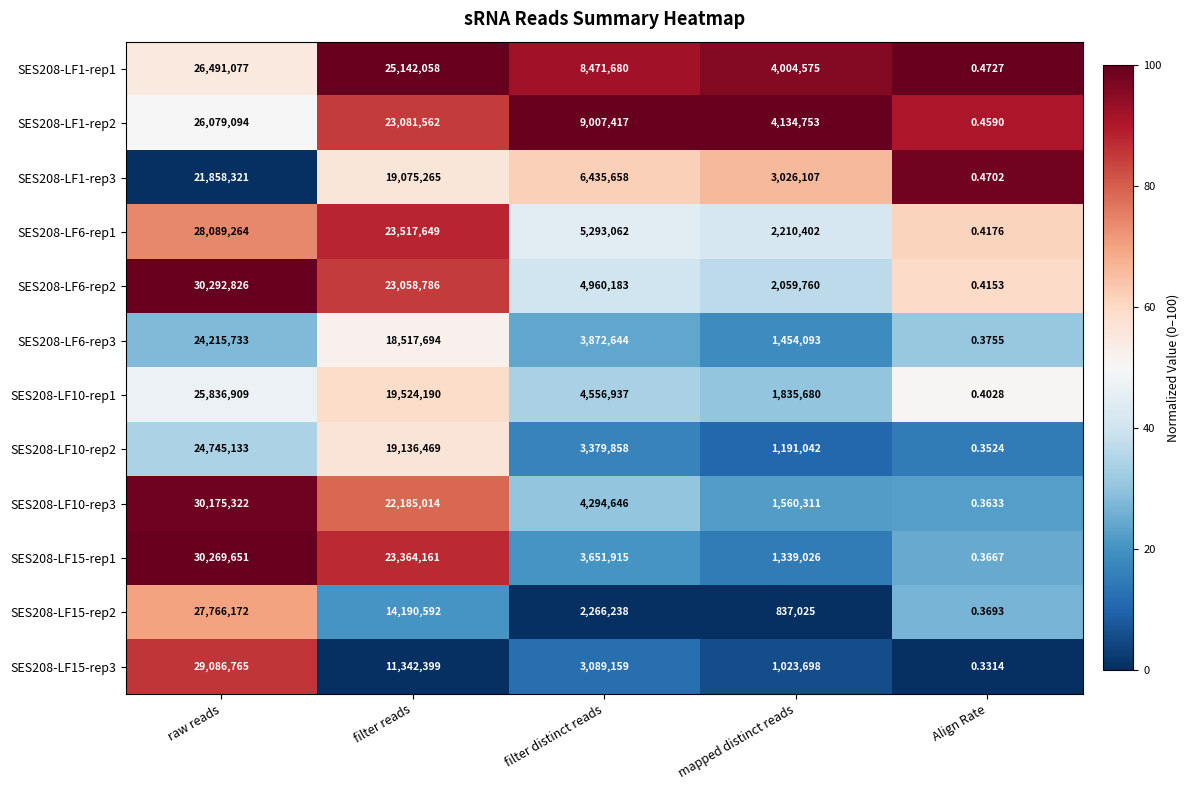

Which category has the highest value in the SES208-LF10-rep1 series?

raw reads